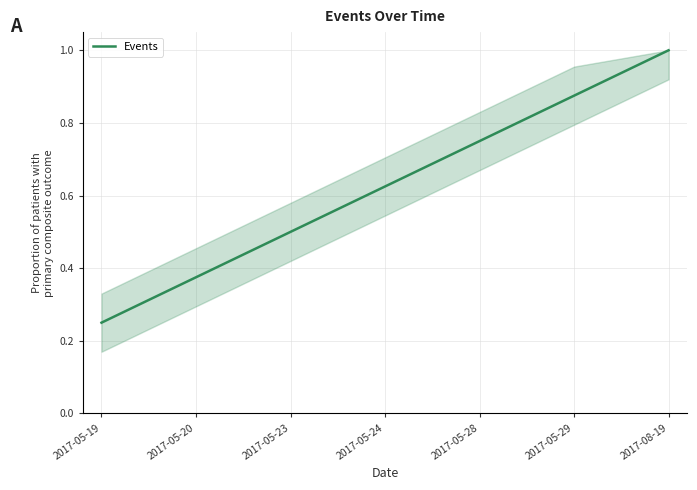

True or false: there are more than 0 points higher than both neighbors.

False